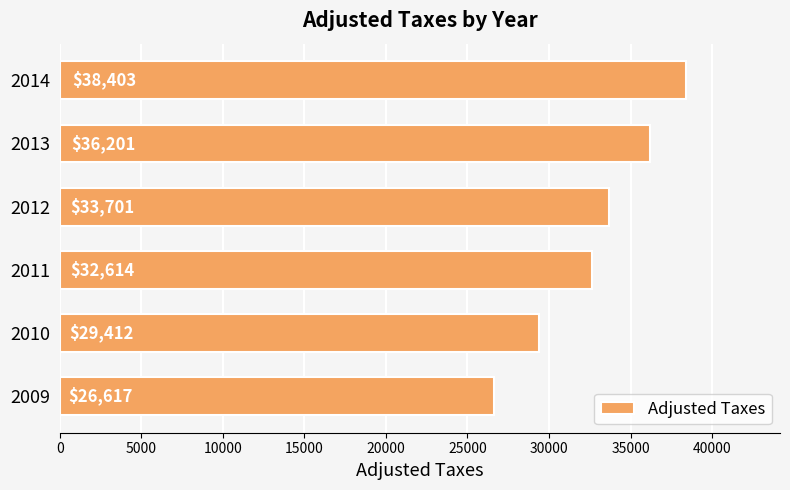

Read the value at 2012.

33700.5